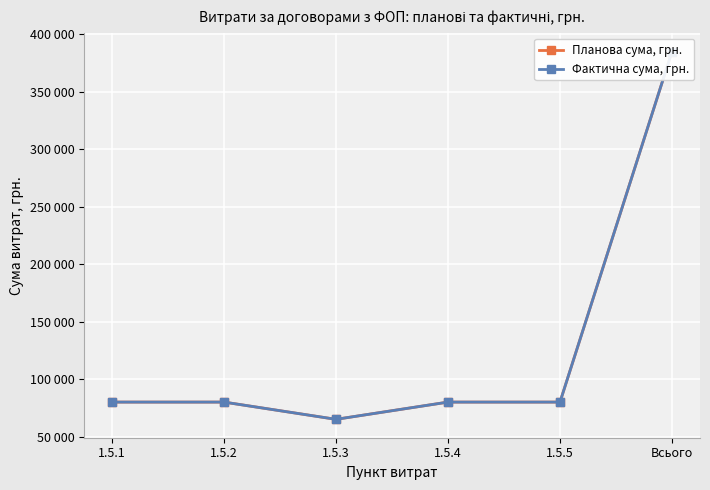

Reading left to right, extract all data points from this chart.

Планова сума, грн.: 80000	80000	65000	80000	80000	385000
Фактична сума, грн.: 80000	80000	65000	80000	80000	385000